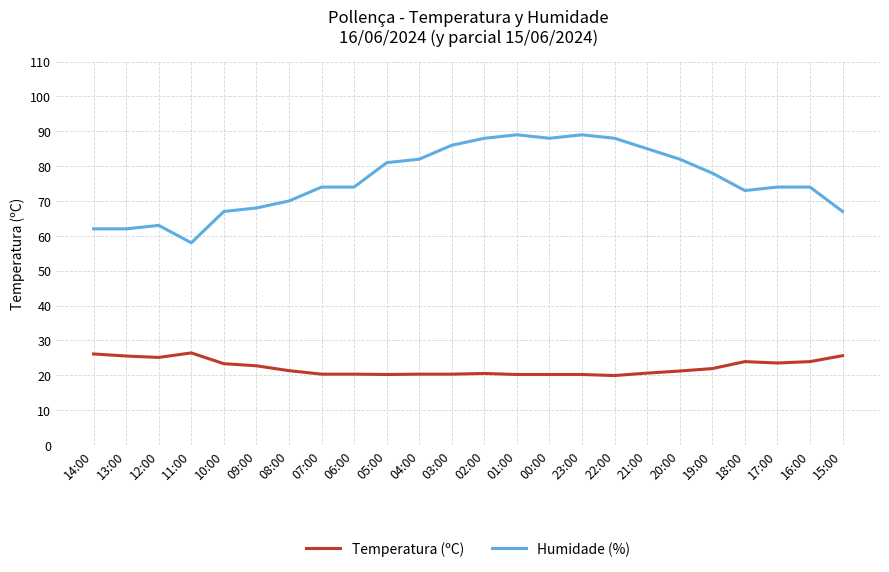

What is the total value across all series at 11:00?

84.4